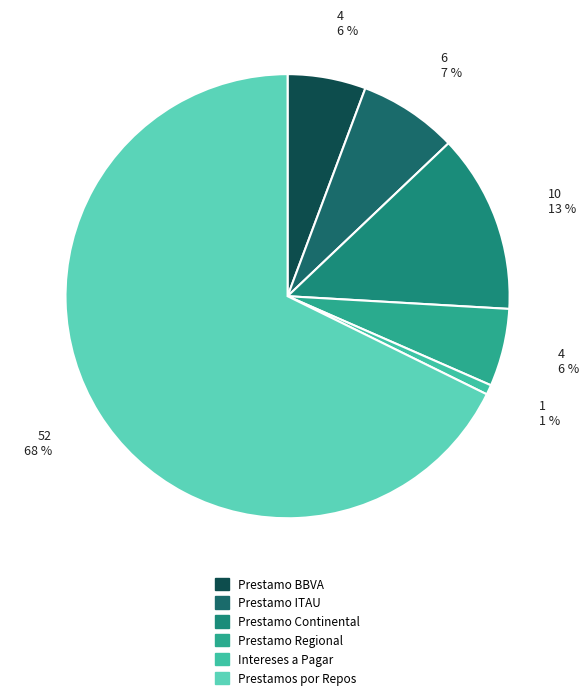

True or false: Prestamo BBVA accounts for 18% of the total.

False